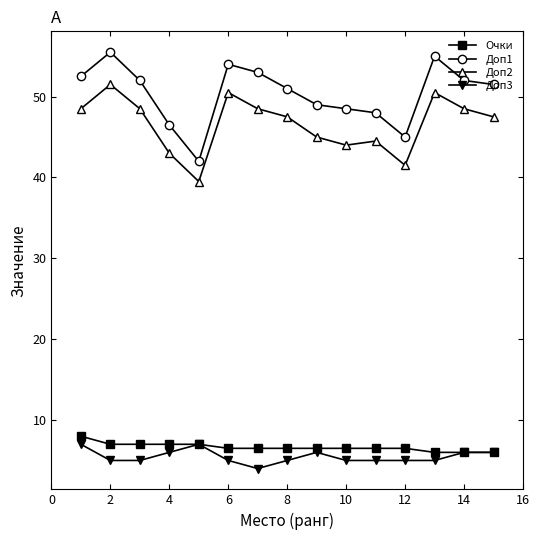

True or false: Доп1 and Очки cross at least once.

False